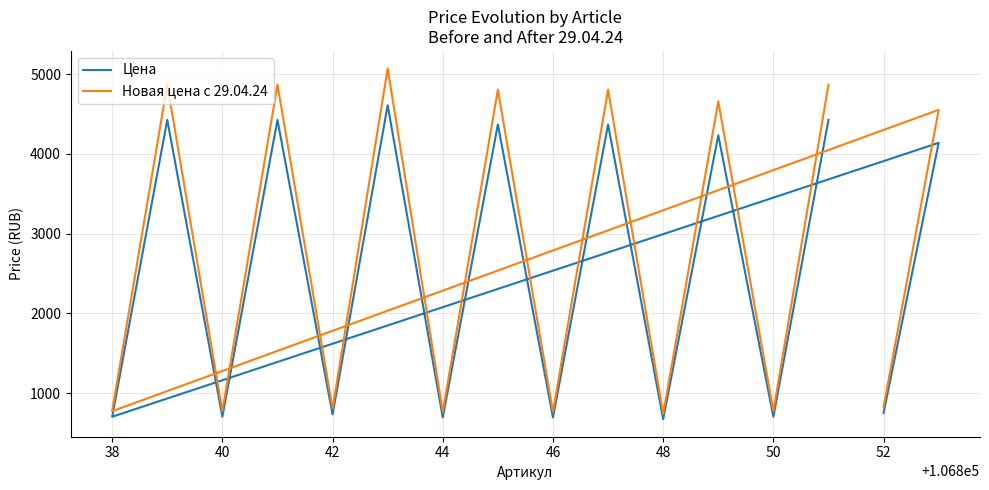

True or false: Цена and Новая цена с 29.04.24 intersect in this chart.

False